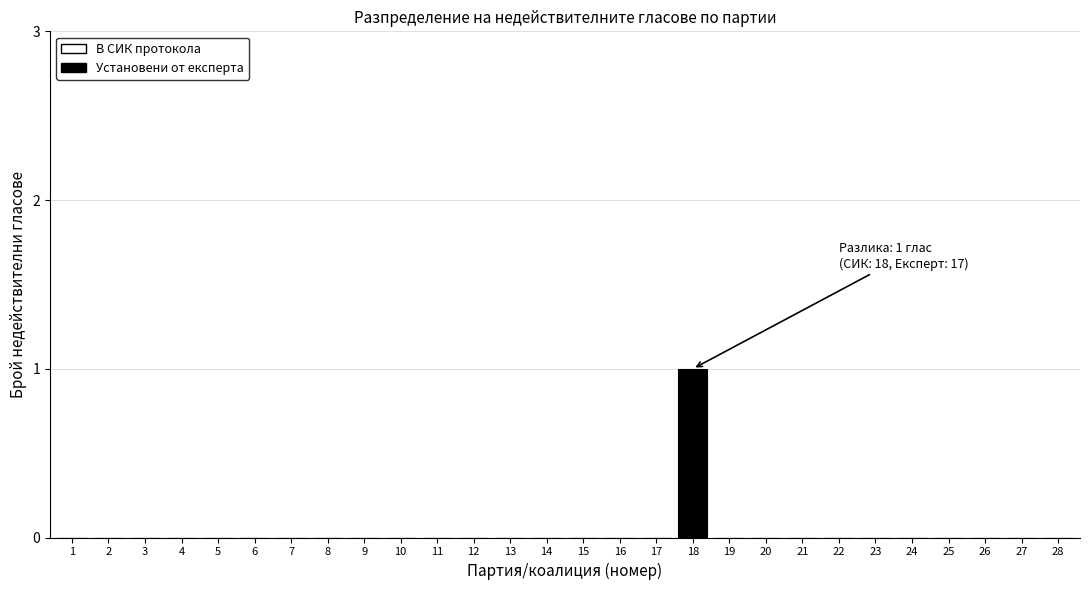

Reading left to right, transcribe all the data shown in this chart.

1=0	2=0	3=0	4=0	5=0	6=0	7=0	8=0	9=0	10=0	11=0	12=0	13=0	14=0	15=0	16=0	17=0	18=1	19=0	20=0	21=0	22=0	23=0	24=0	25=0	26=0	27=0	28=0